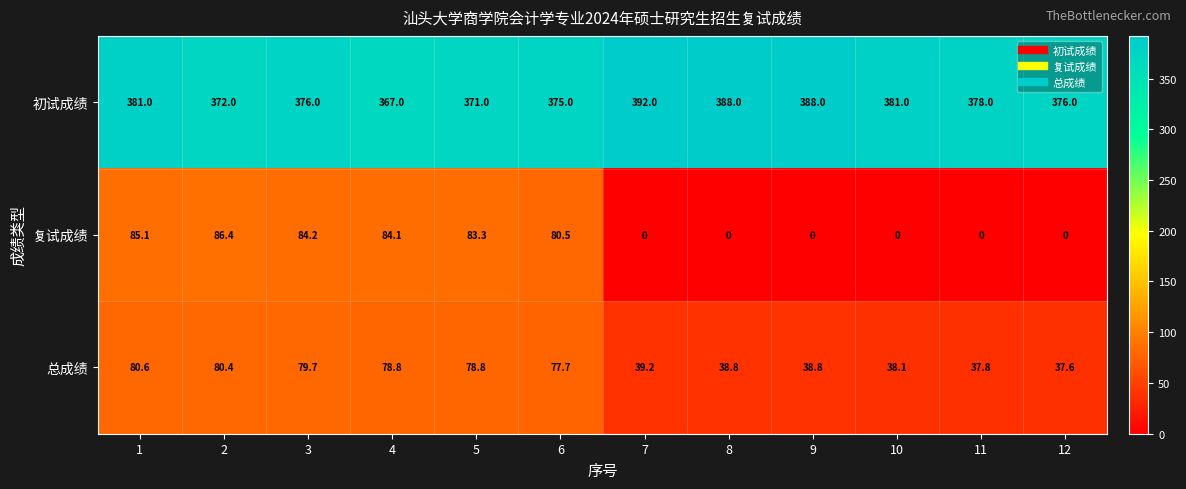

Which series changed the most between 4 and 10?

复试成绩